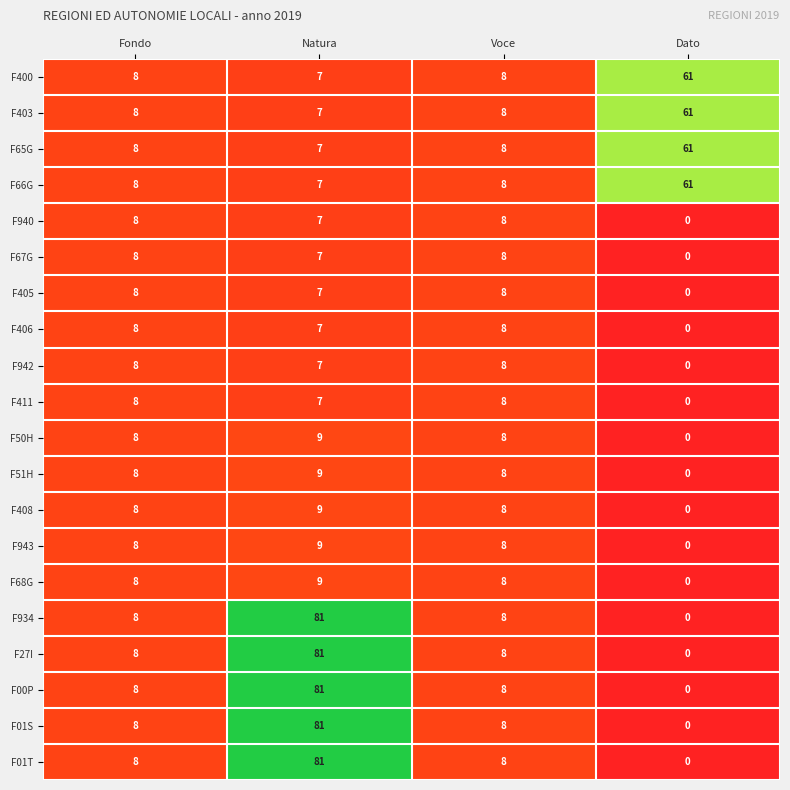

True or false: F403 has a value of 8 at Fondo.

True